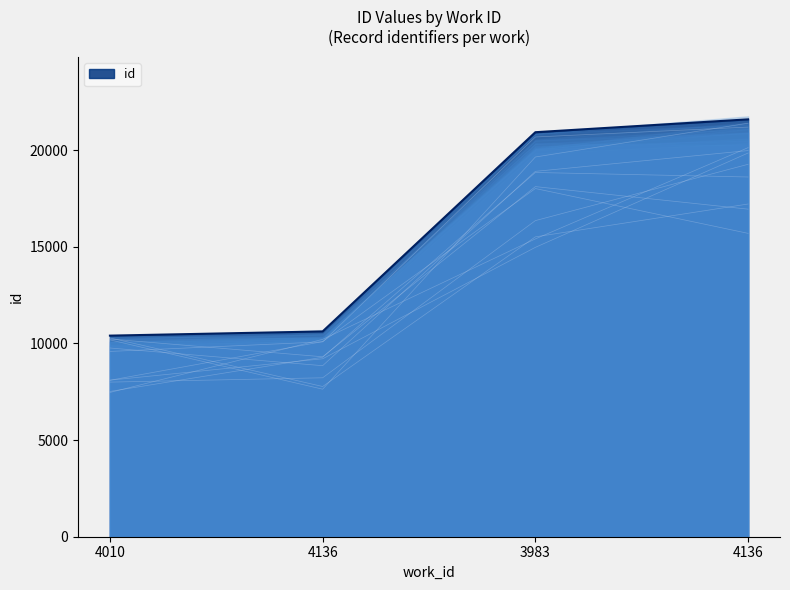

List the labels in order of value, smallest first.

4010, 4136, 3983, 4136